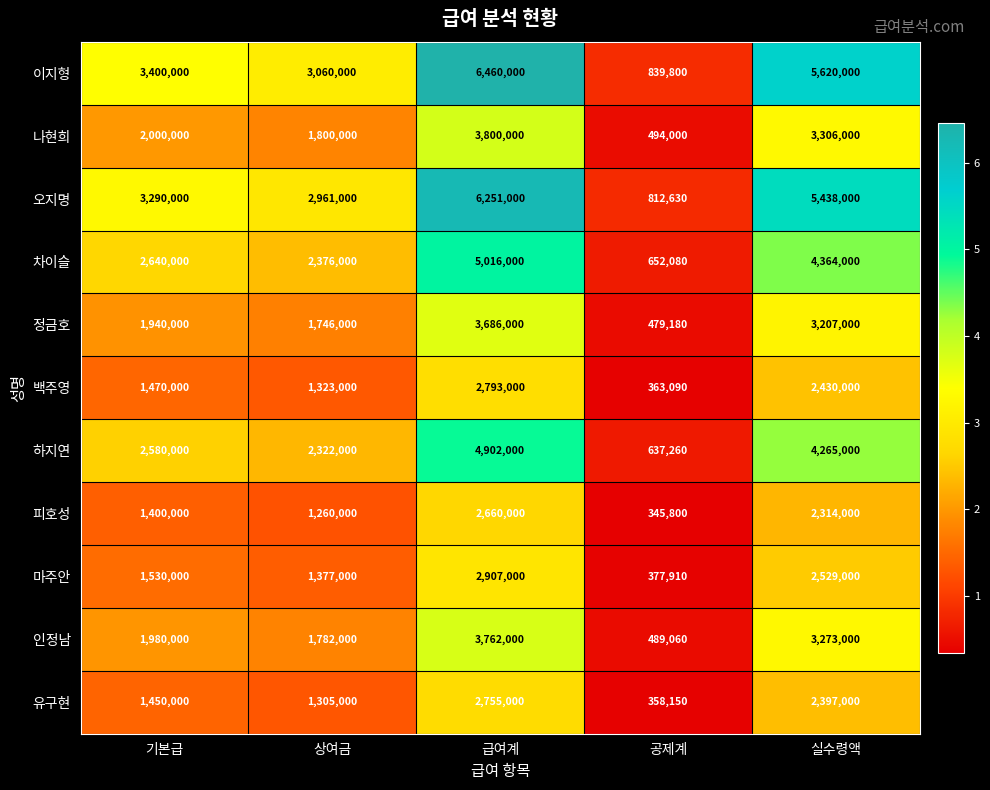

Rank the series at 상여금 from highest to lowest value.

이지형, 오지명, 차이슬, 하지연, 나현희, 인정남, 정금호, 마주안, 백주영, 유구현, 피호성